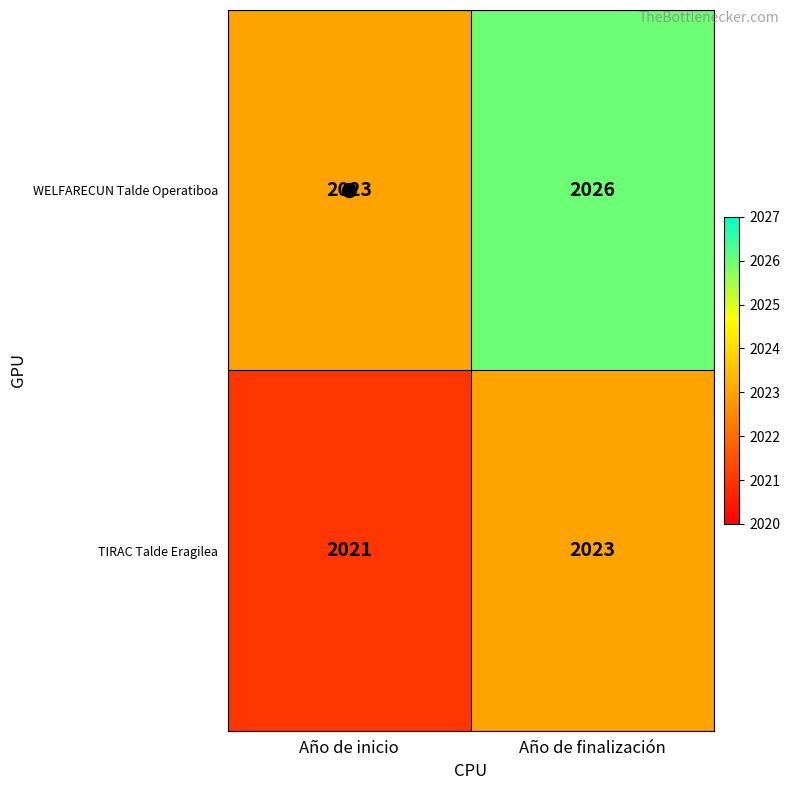

Rank the series at Año de finalización from lowest to highest value.

TIRAC Talde Eragilea, WELFARECUN Talde Operatiboa